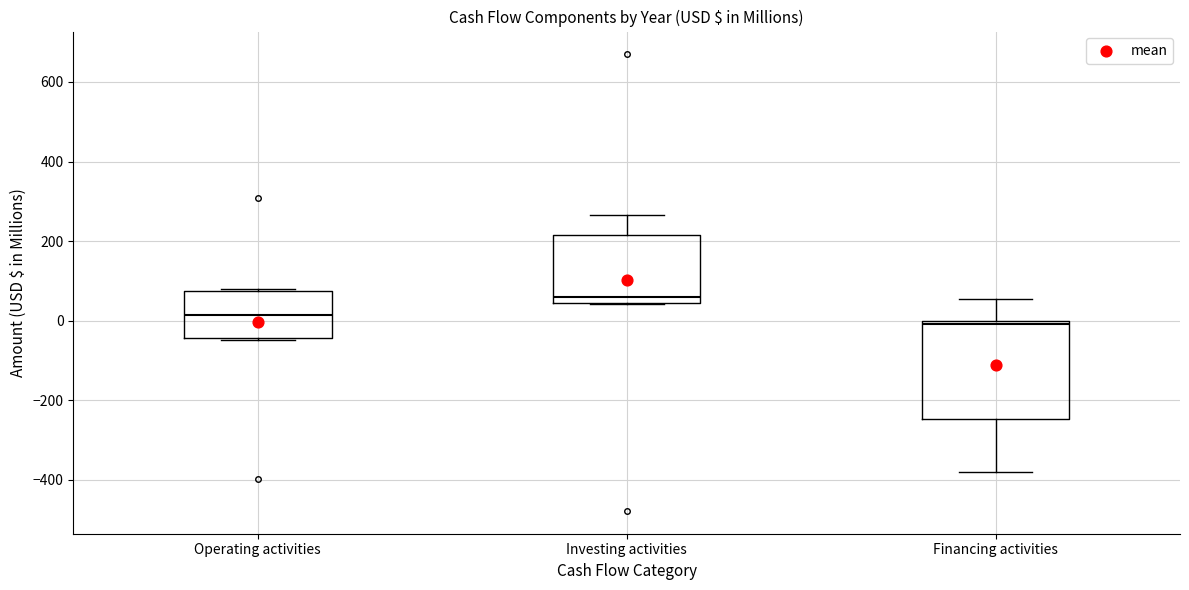

Reading left to right, read every box against the y-axis: the position of its median line, the range the box covers, and the ends of its whiskers. The values are not printed on the chart, so give them approximately, as read against the axis.

Operating activities: median 20, box -40 to 80, whiskers -40 to 80
Investing activities: median 60, box 40 to 220, whiskers 40 to 260
Financing activities: median 0 (just below the box's upper edge), box -240 to 0, whiskers -380 to 60